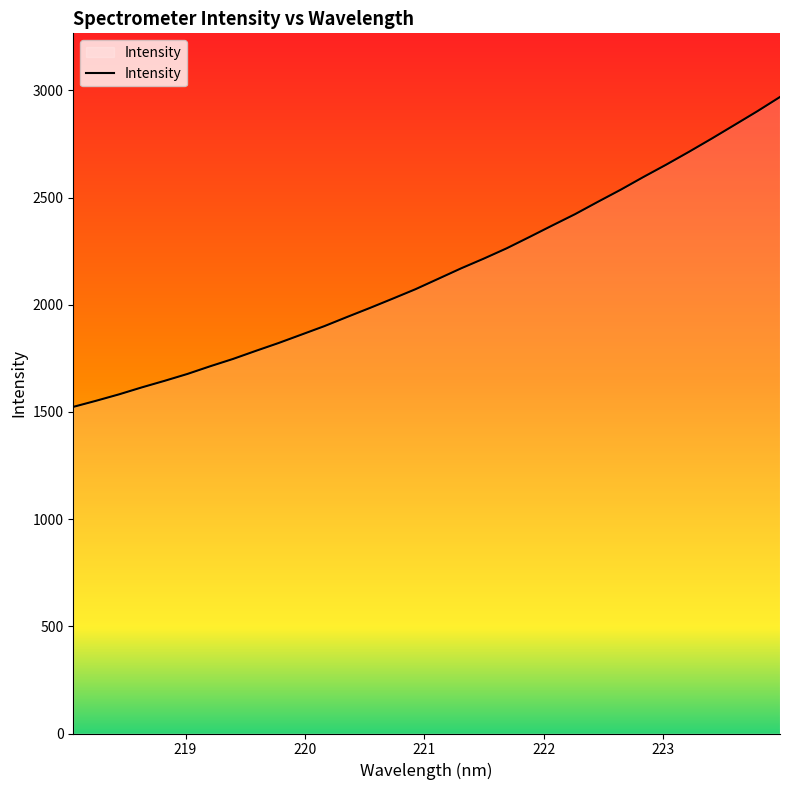

What is the minimum value shown in the chart?

1523.7